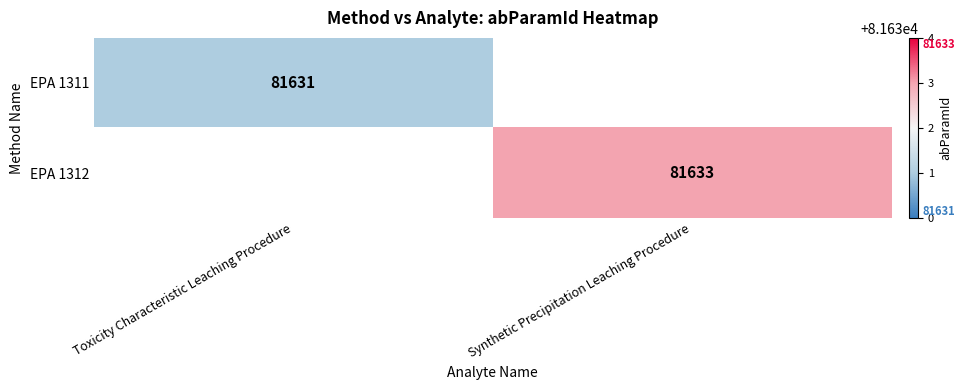

How many distinct data groups are displayed?

2